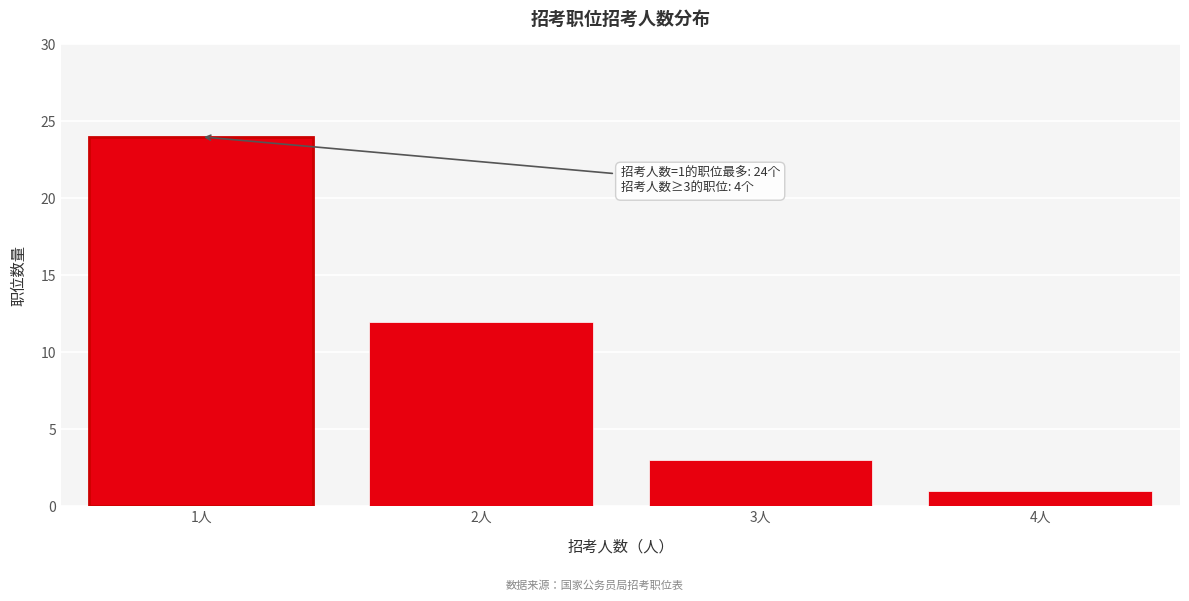

Over which range of the x-axis is the bar tallest?

0.5 to 1.5